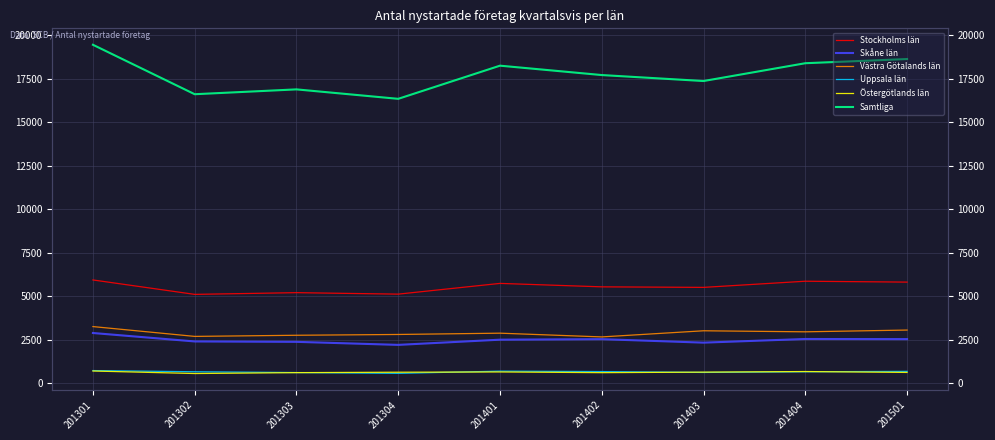

What is the maximum value shown in the chart?

19438